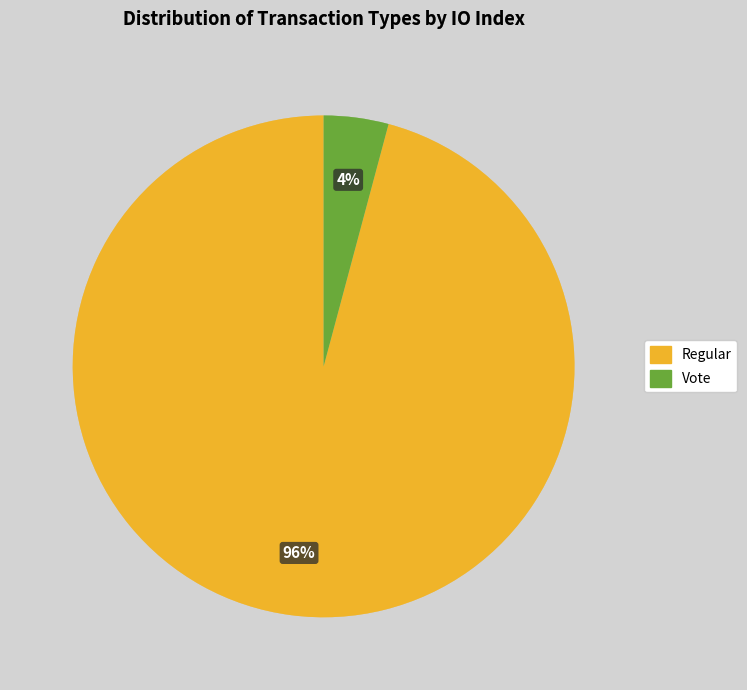

Rank the categories by value from lowest to highest.

Vote, Regular